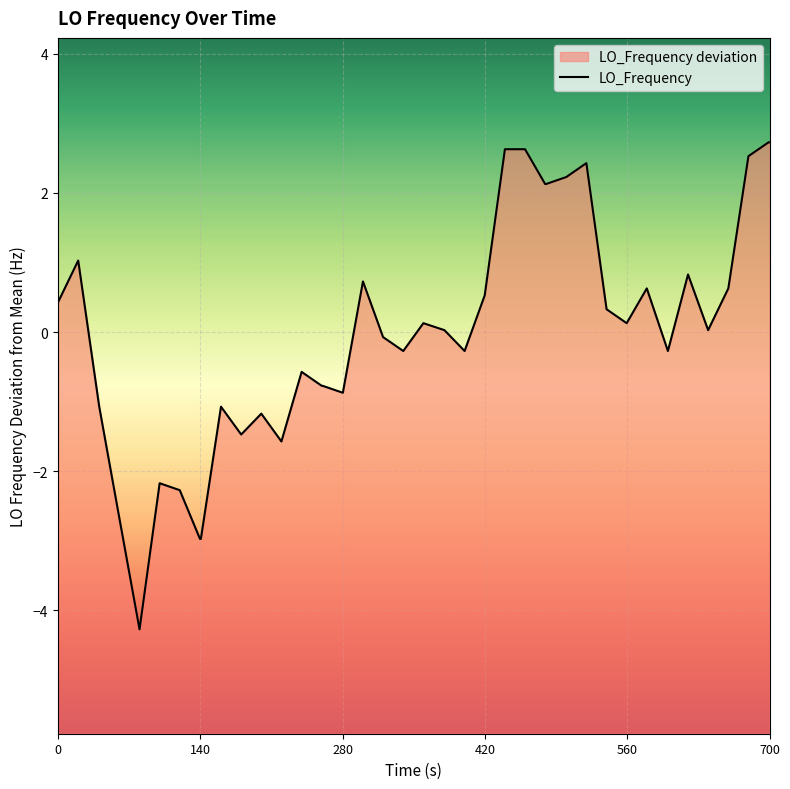

True or false: there are more than 1 points higher than both neighbors.

True